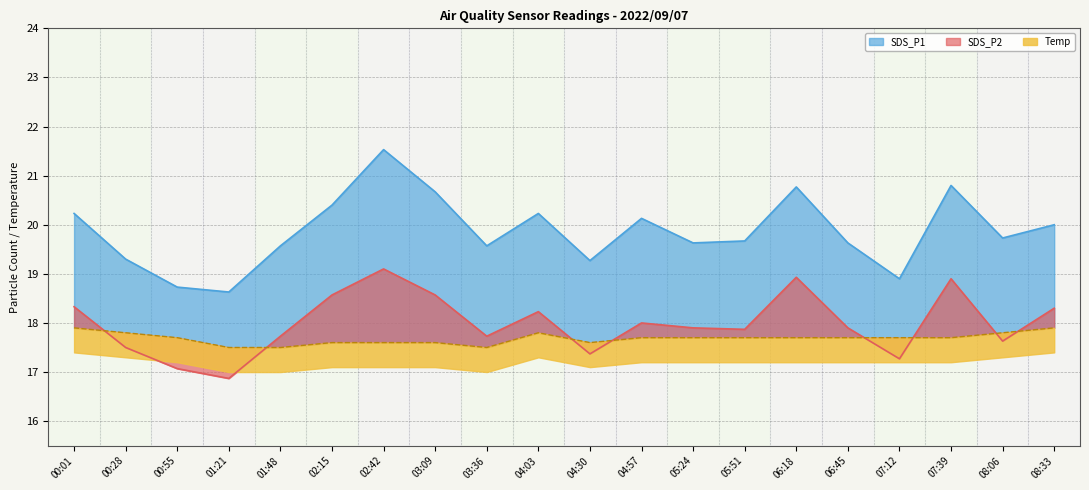

In SDS_P1, how many points are lower than both neighbors (excluding endpoints)?

6